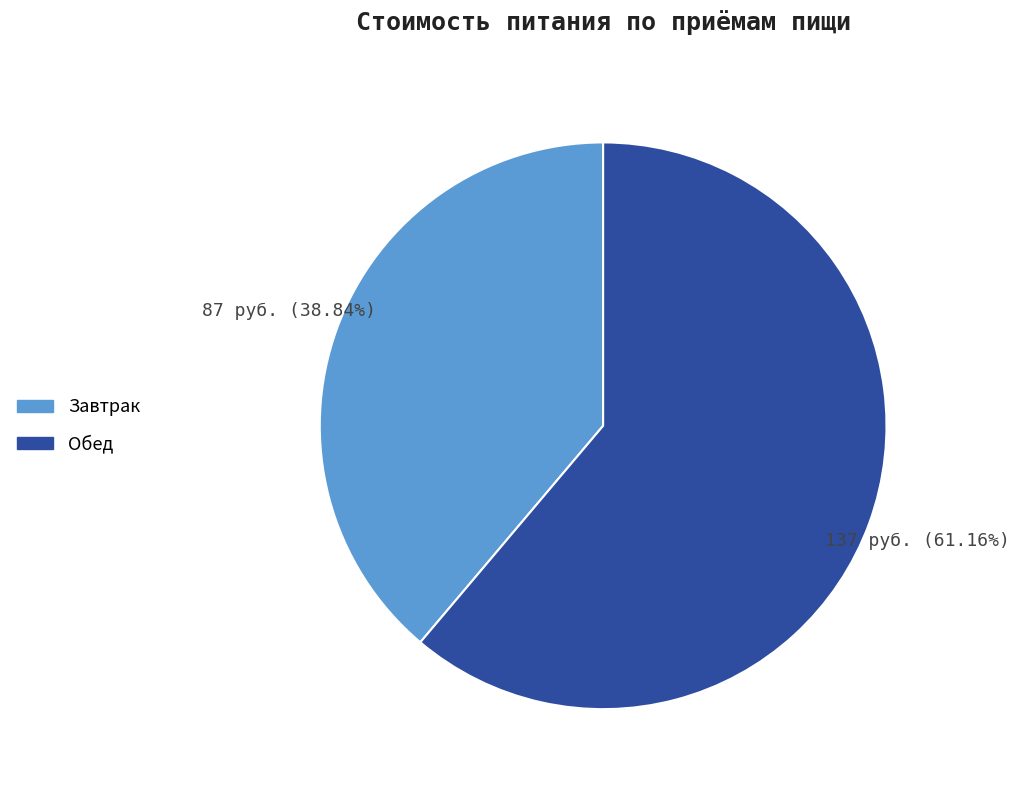

Rank the categories by value from lowest to highest.

Завтрак, Обед